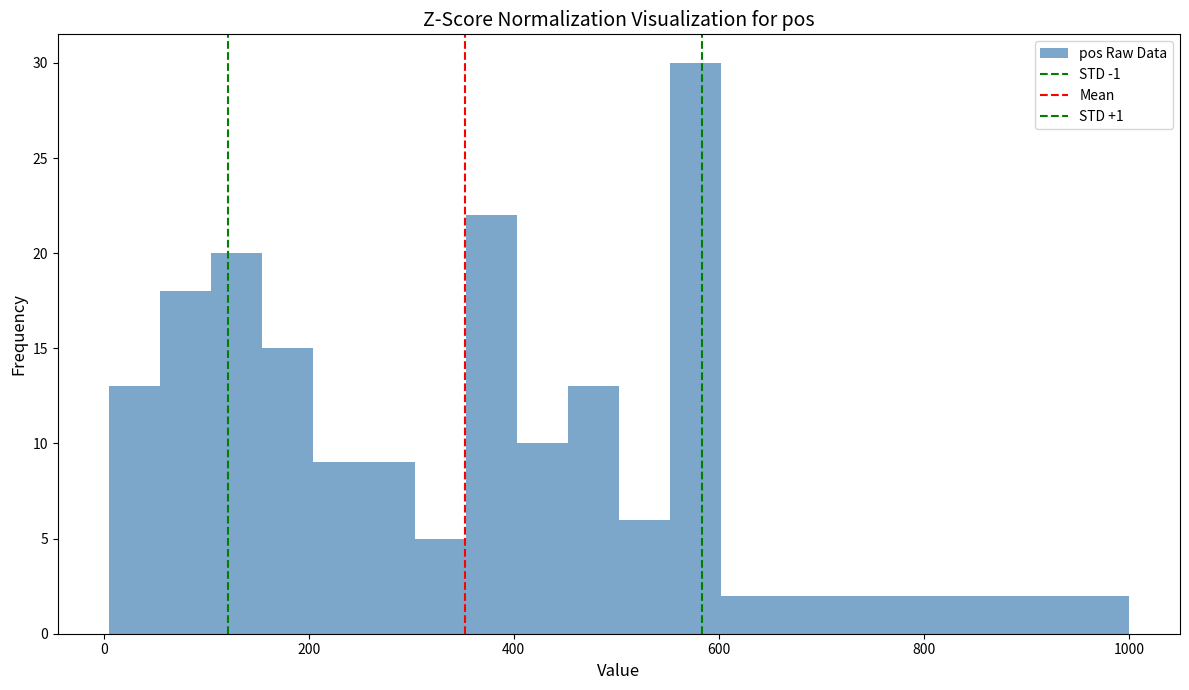

Around what value on the x-axis is the tallest bar? Give the approximate position of its centre, as read against the axis.

580